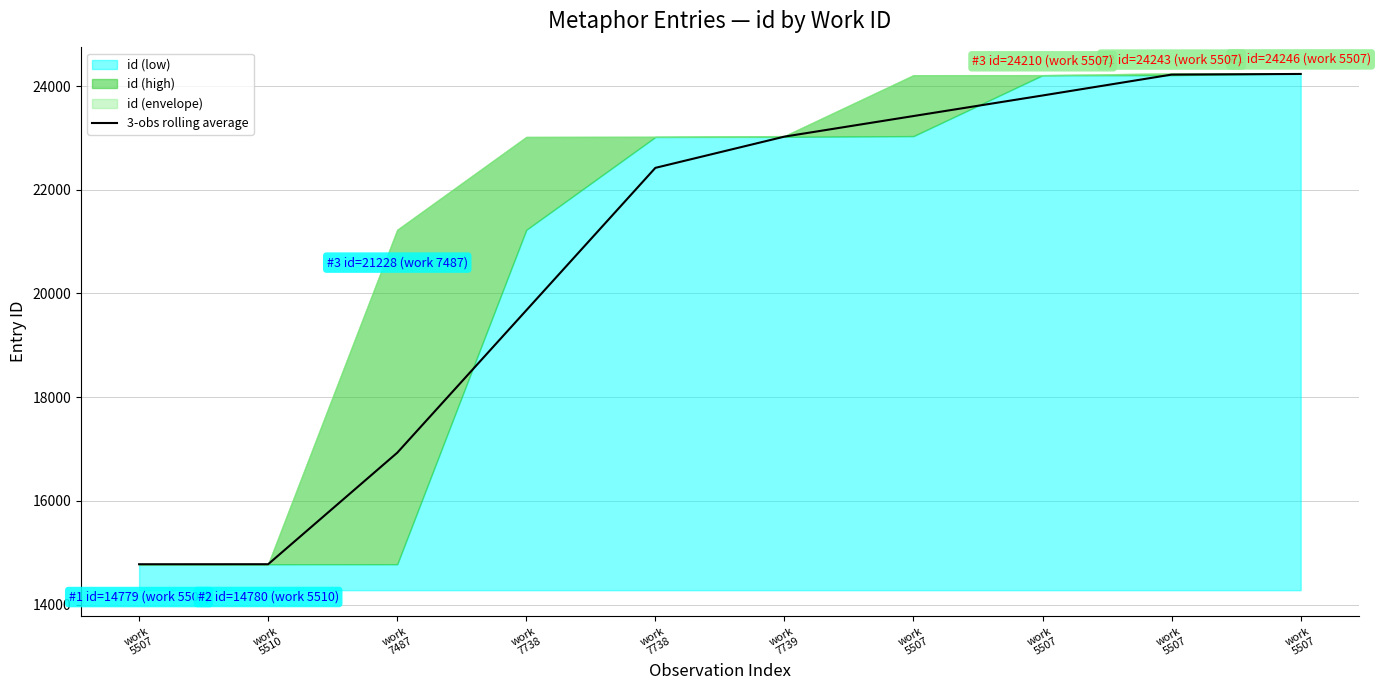

Read the value at work
7739.

23024.7